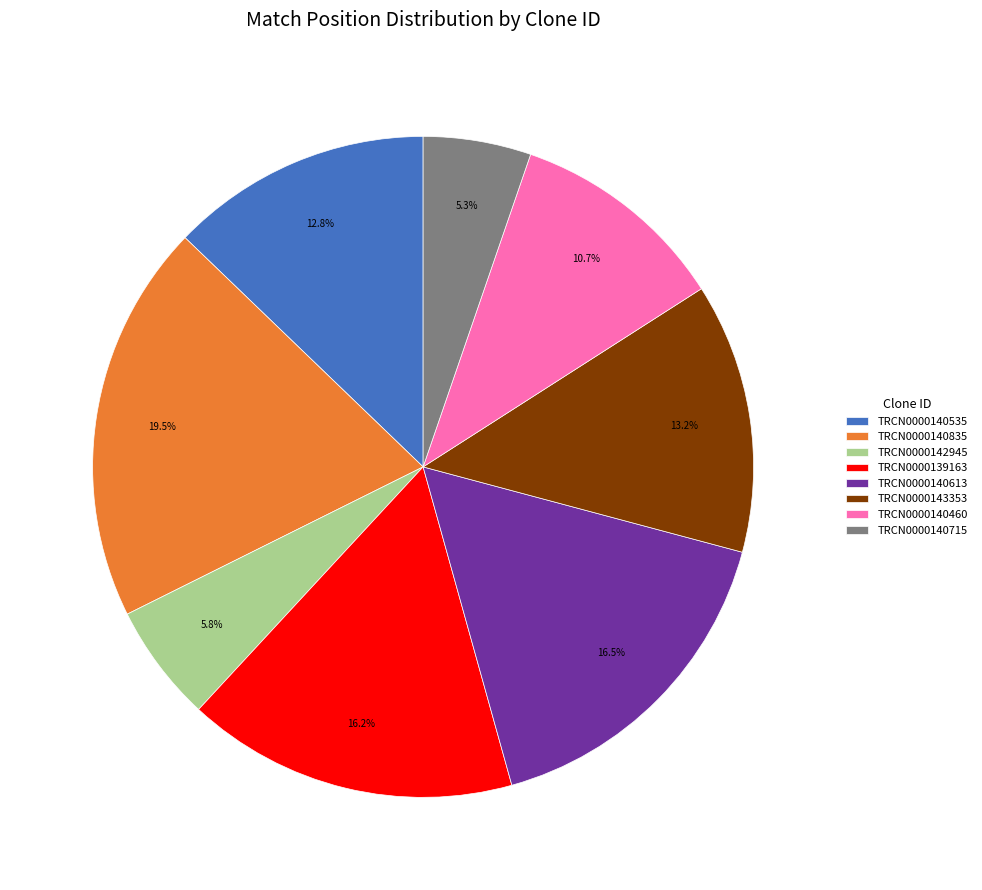

What percentage is NOT represented by TRCN0000139163?

83.8%